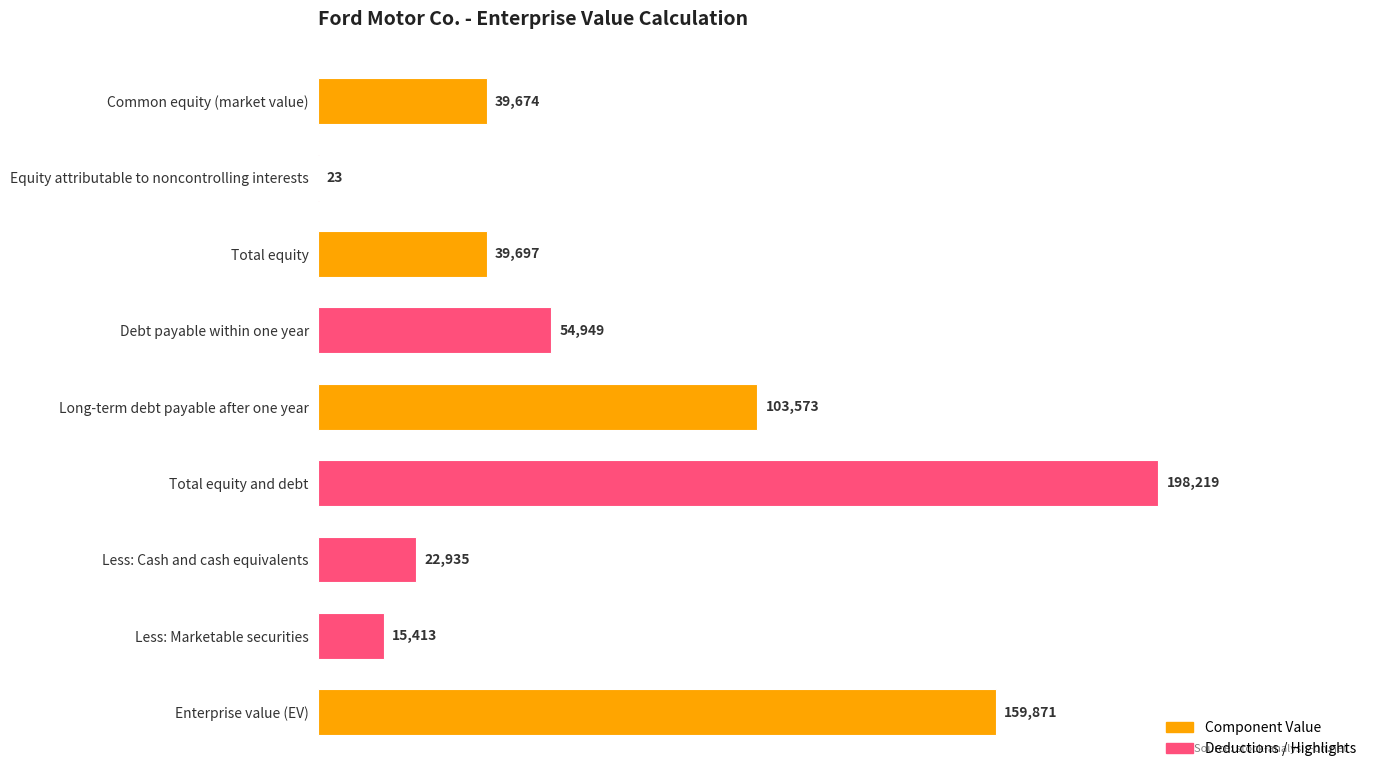

Reading bottom to top, extract all data points from this chart.

Enterprise value (EV)=159871	Less: Marketable securities=15413	Less: Cash and cash equivalents=22935	Total equity and debt=198219	Long-term debt payable after one year=103573	Debt payable within one year=54949	Total equity=39697	Equity attributable to noncontrolling interests=23	Common equity (market value)=39674